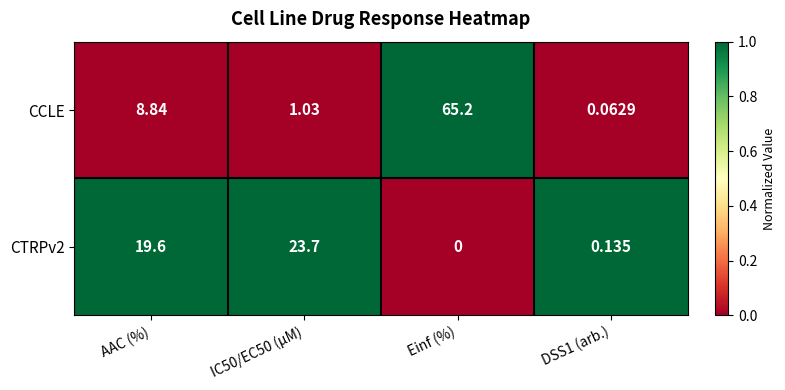

Count the number of data series in this chart.

2